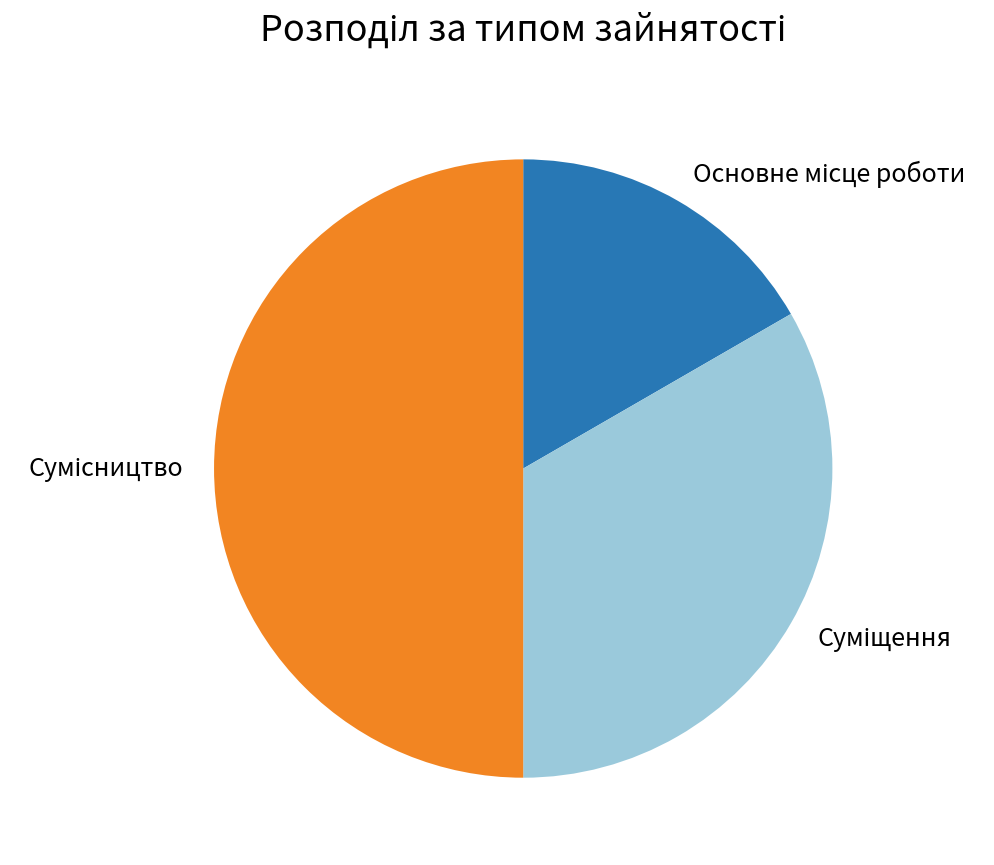

How many slices are in this pie chart?

3